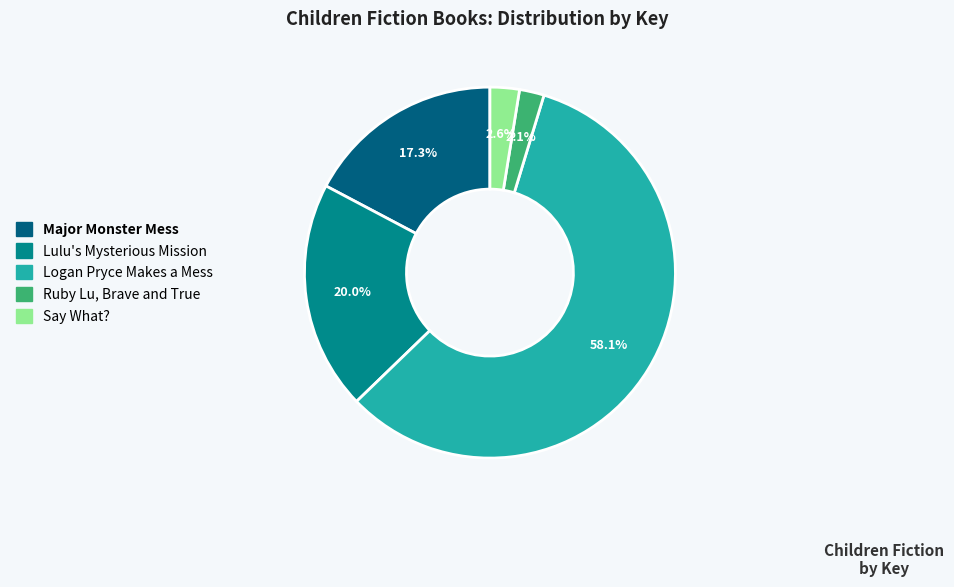

To the nearest percent, what is the combined percentage of Ruby Lu, Brave and True and Major Monster Mess?

19%